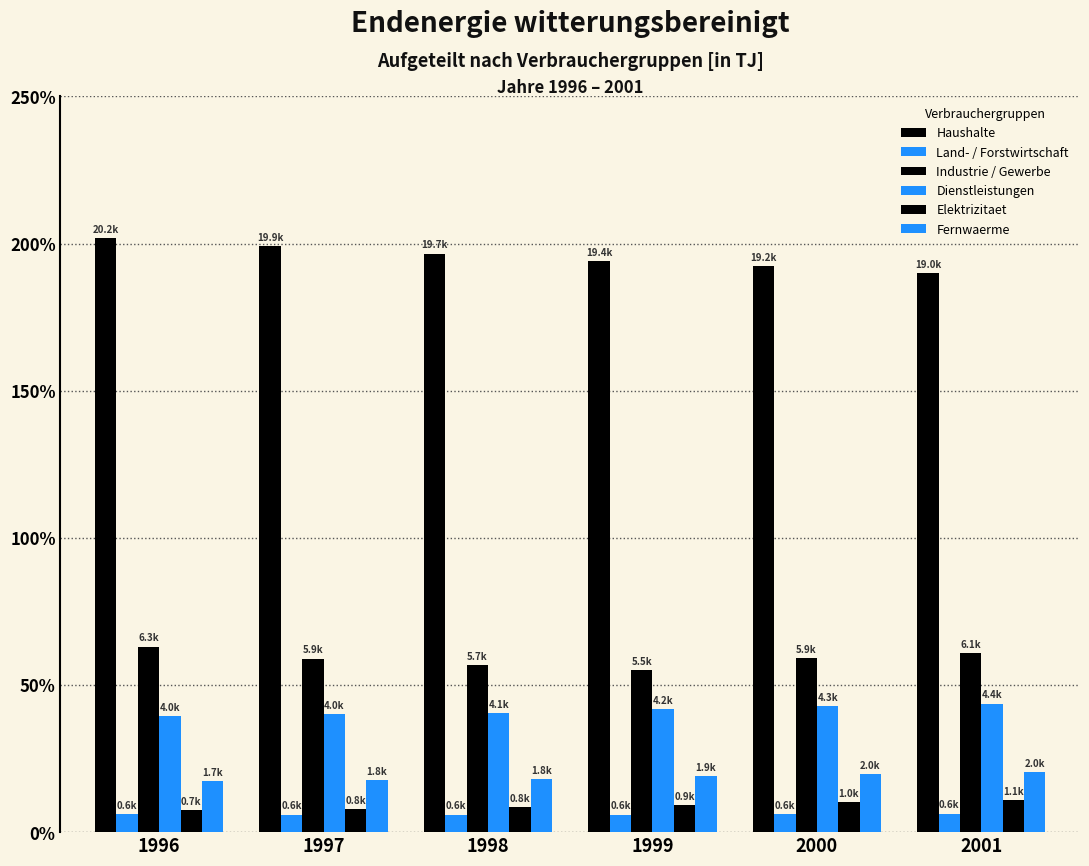

Are the bars horizontal?

No